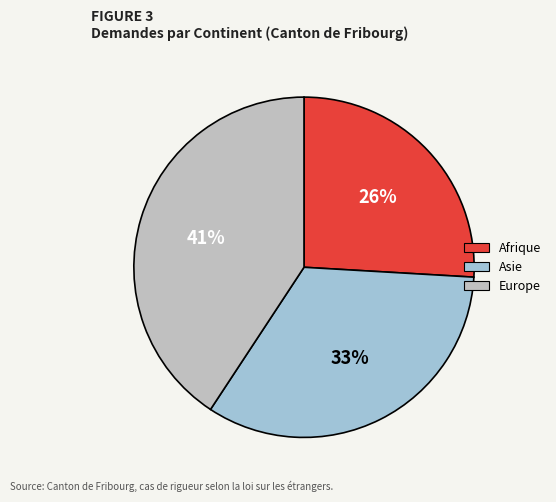

Combined, do Europe and Asie account for over 50%?

Yes